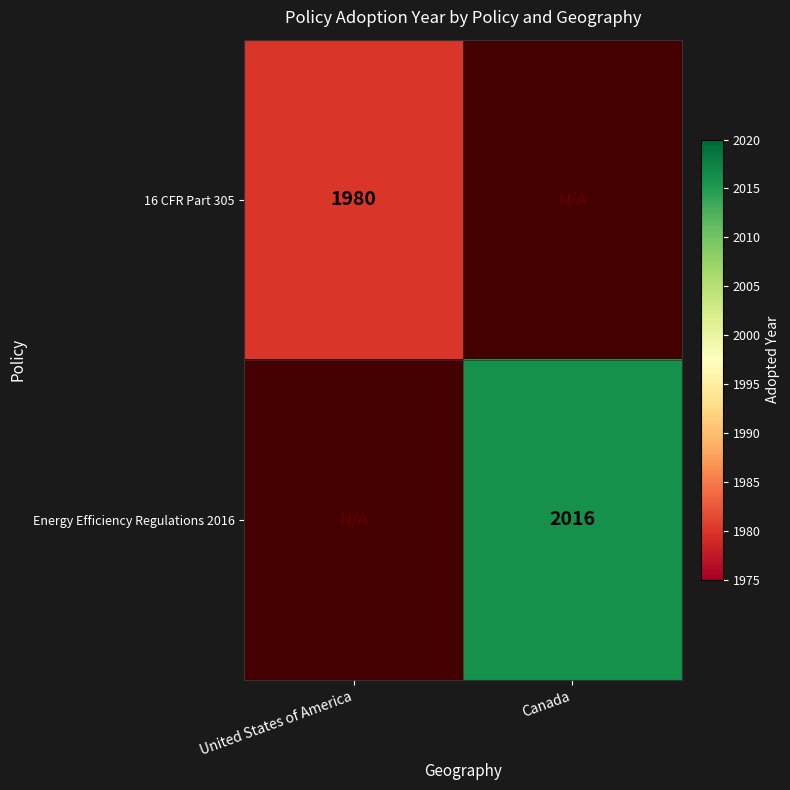

The Energy Efficiency Regulations 2016 series shows 2877 at Canada. True or false?

False